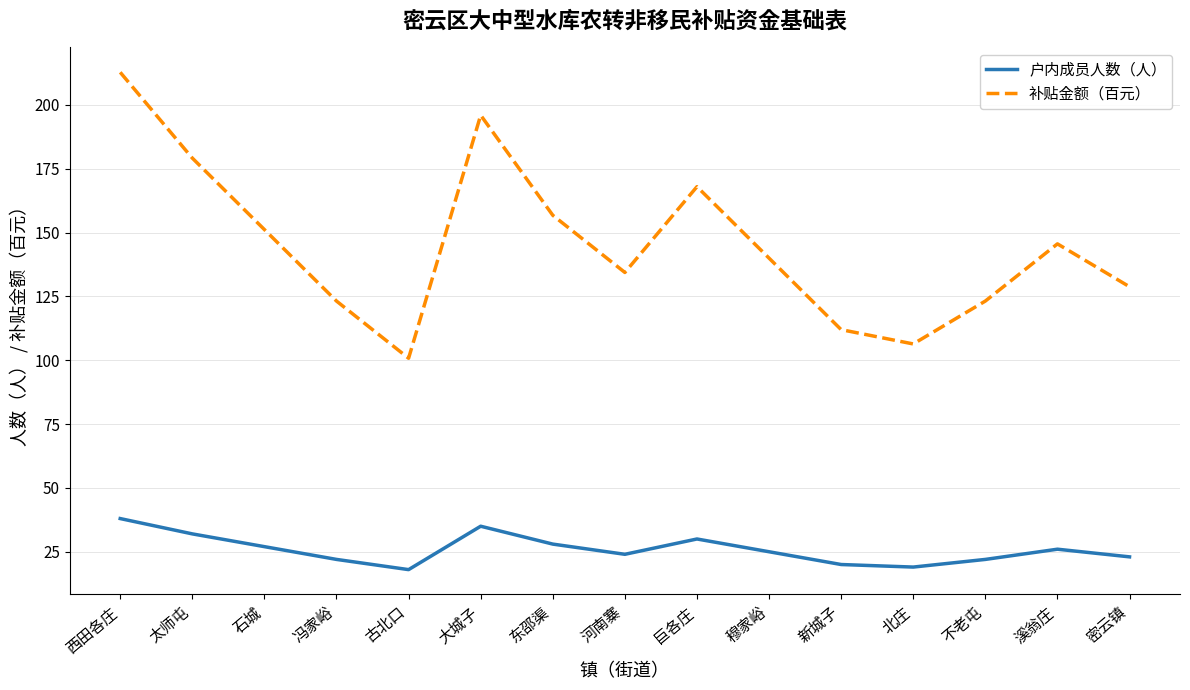

How many interior local peaks does the 户内成员人数（人） series have?

3